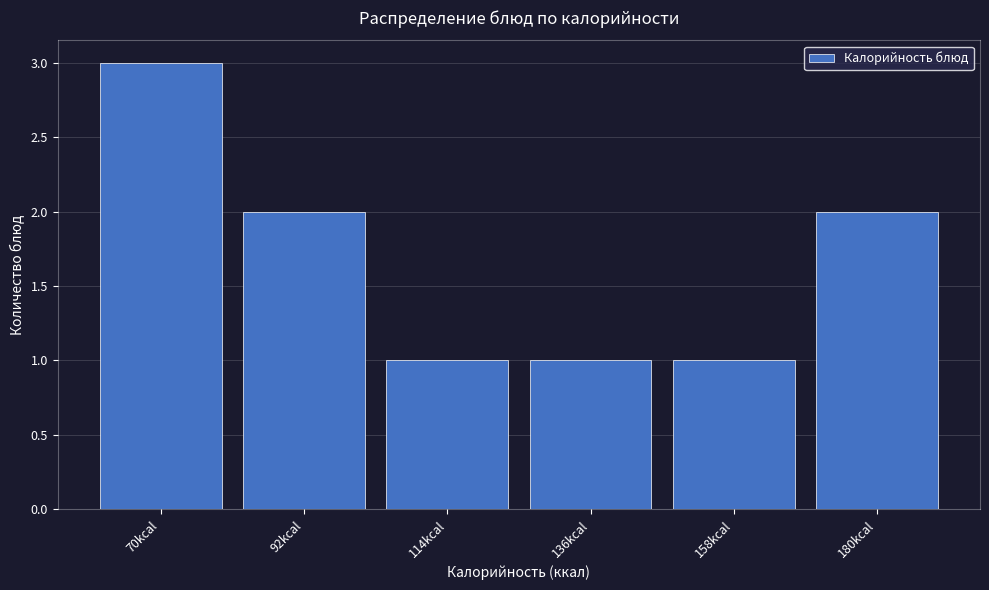

Reading left to right, list all the values displayed in this chart.

3	2	1	1	1	2